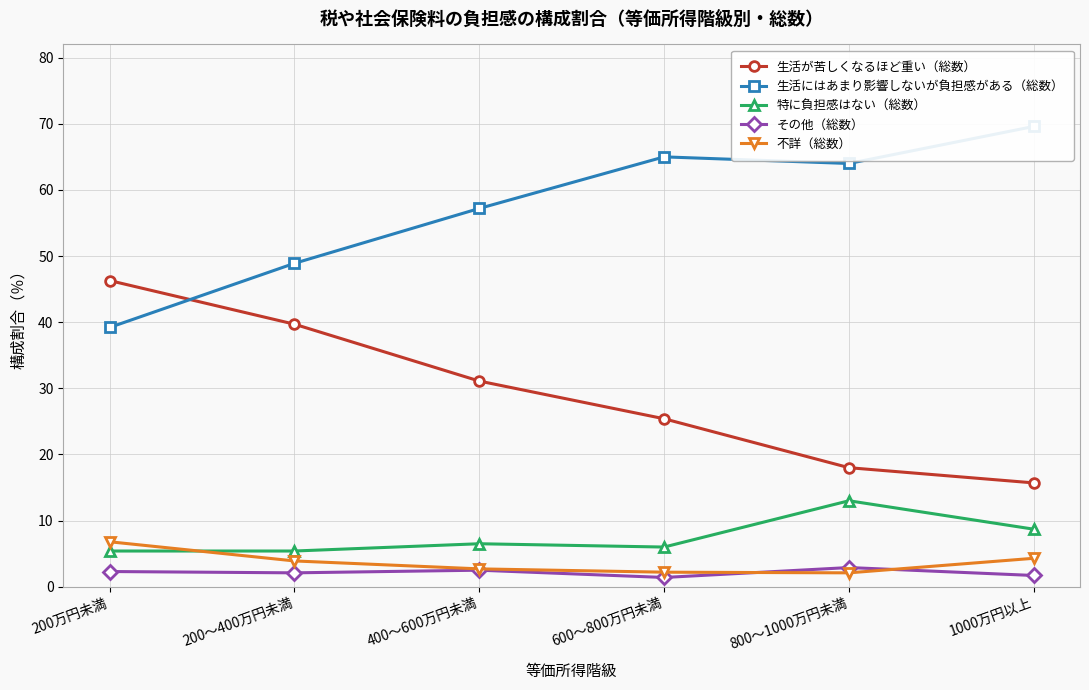

Between 600～800万円未満 and 200万円未満, which is larger?

200万円未満